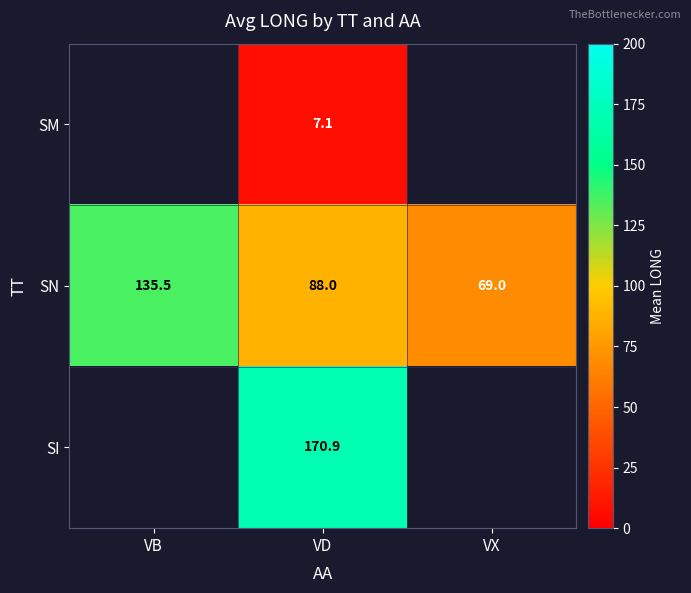

How many data points does each series have?

3